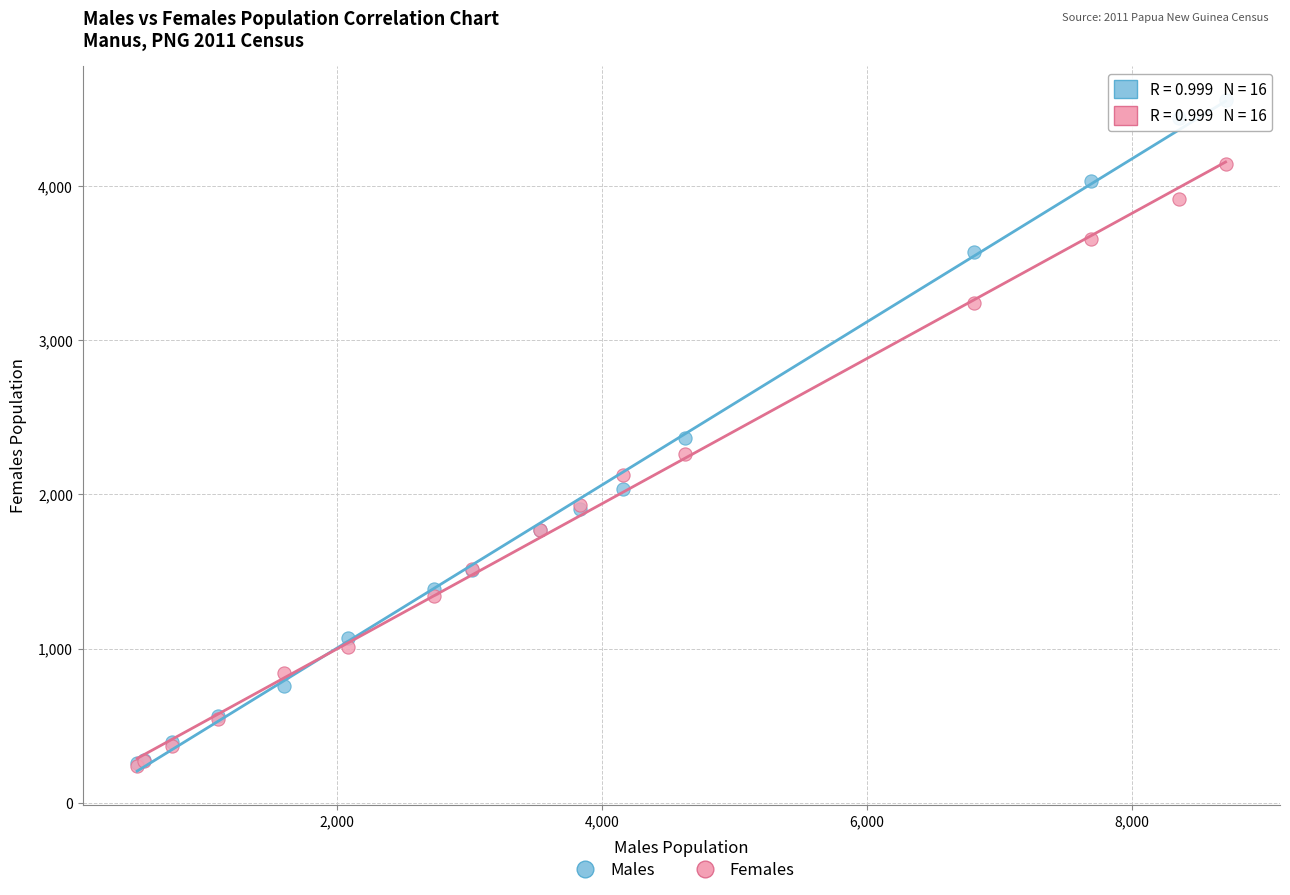

What are all the series names shown in the legend?

Males, Females